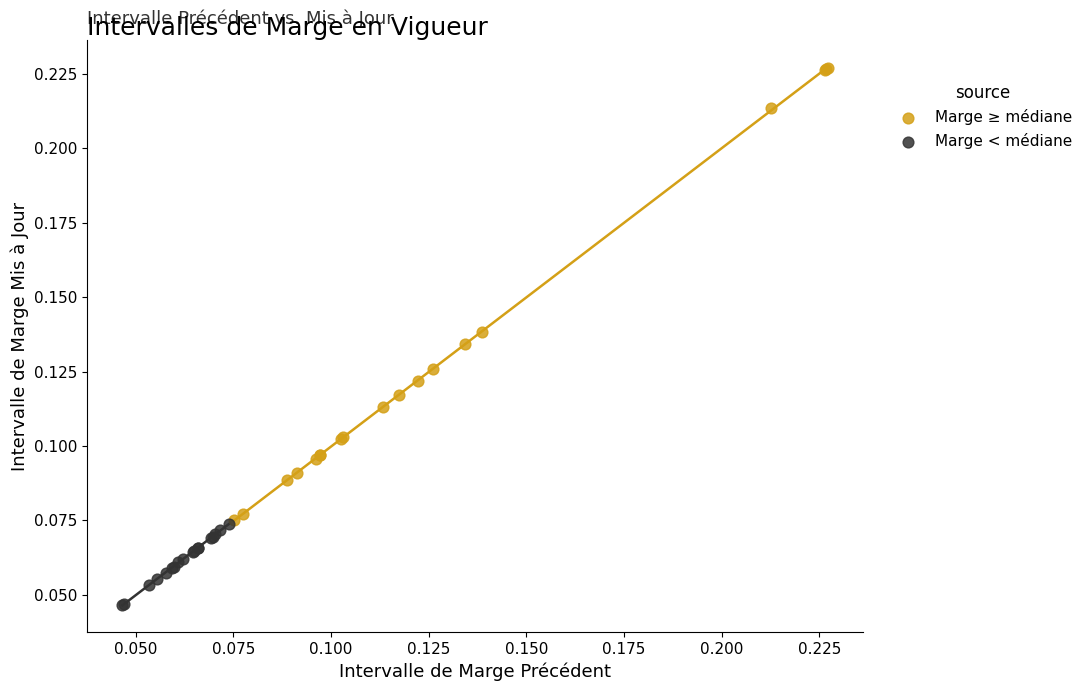

Which series reaches the minimum Y coordinate?

Marge < médiane